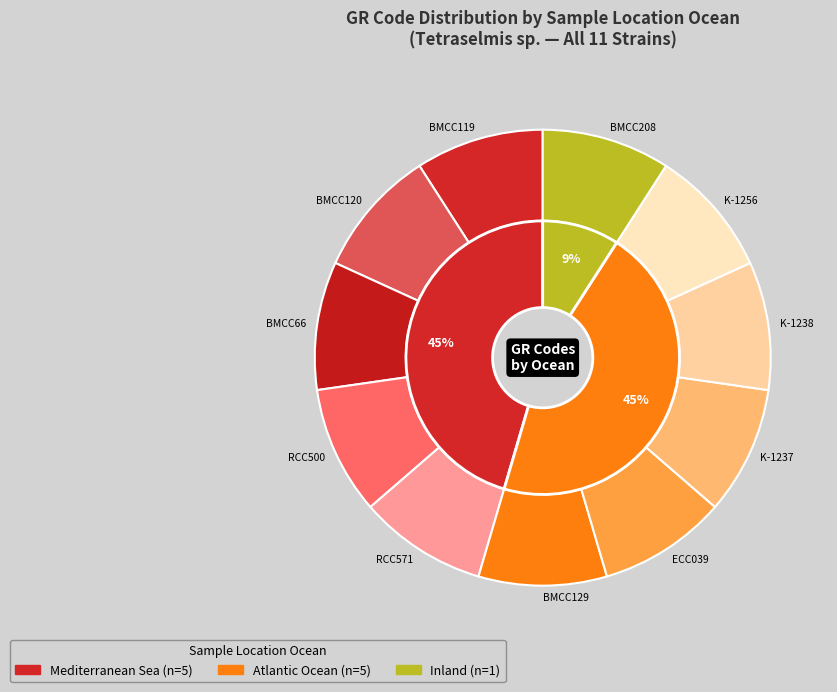

True or false: RCC571 accounts for 10% of the total.

True